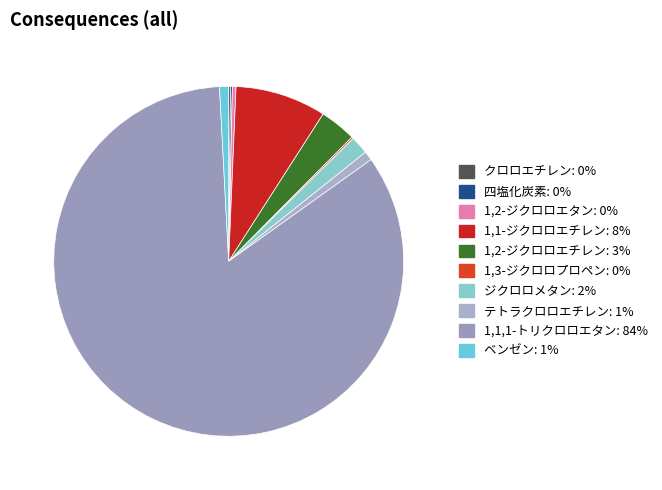

Which slice represents more than half of the pie?

1,1,1-トリクロロエタン